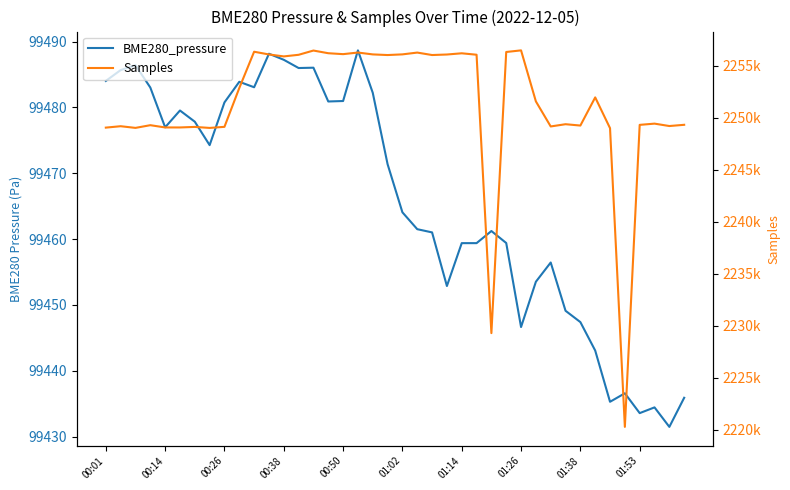

How many data points in BME280_pressure are above 99471?

20